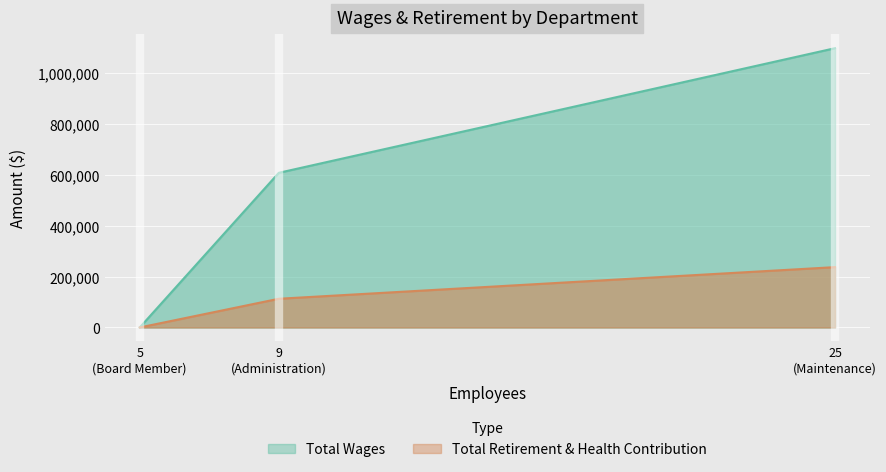

Which label corresponds to the largest value in the chart?

25
(Maintenance)